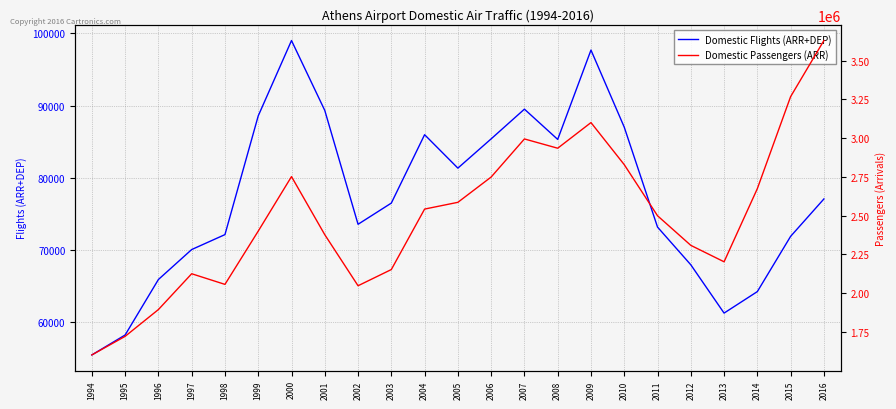

Is it true that Domestic Passengers (ARR) equals 2400619 at 1999?

True